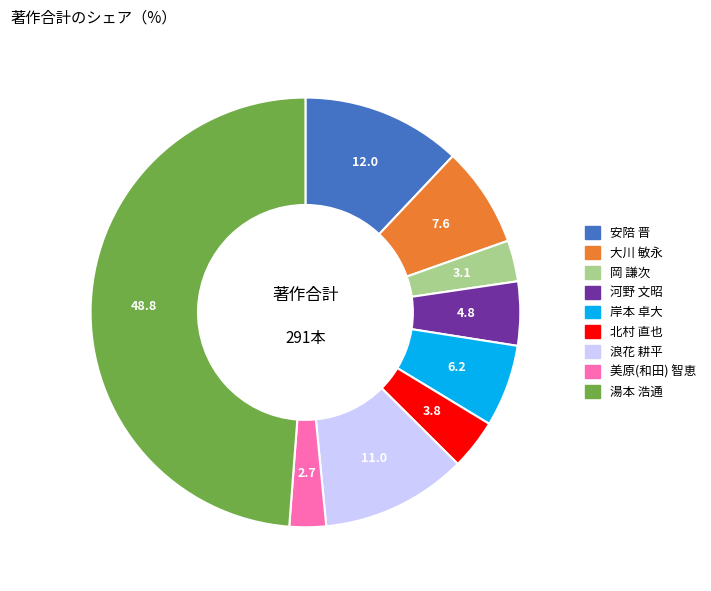

What is the ratio of the value at 浪花 耕平 to the value at 大川 敏永?

1.5